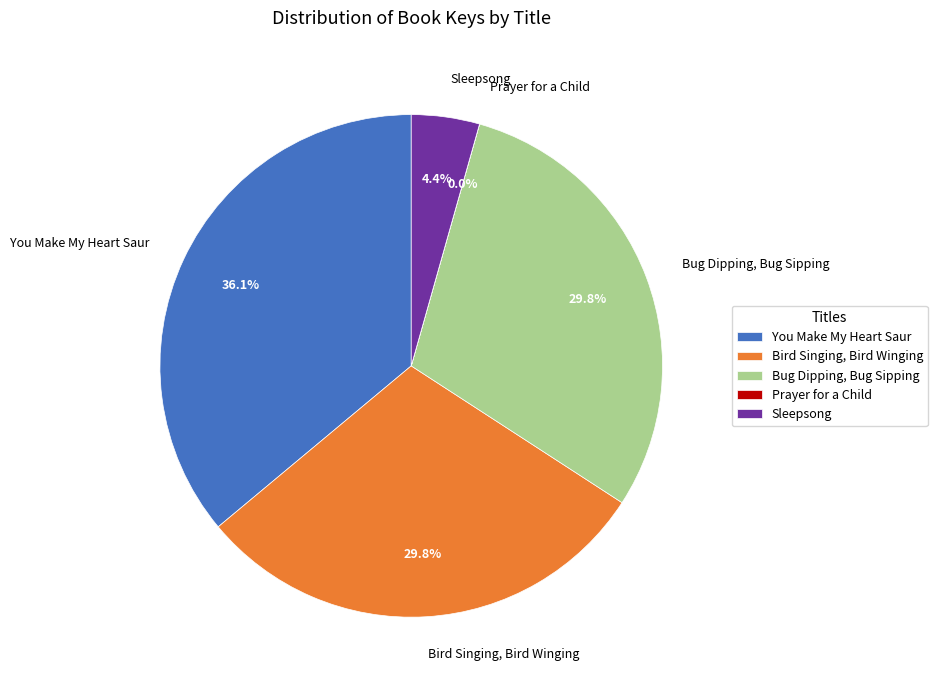

What is the ratio of the value at Bug Dipping, Bug Sipping to the value at You Make My Heart Saur?

0.8